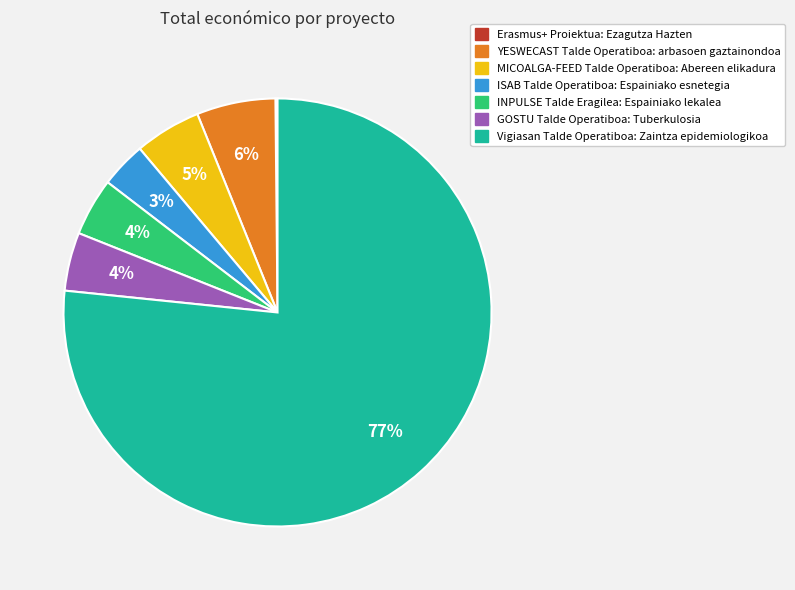

Between INPULSE Talde Eragilea and ISAB Talde Operatiboa, which is larger?

INPULSE Talde Eragilea